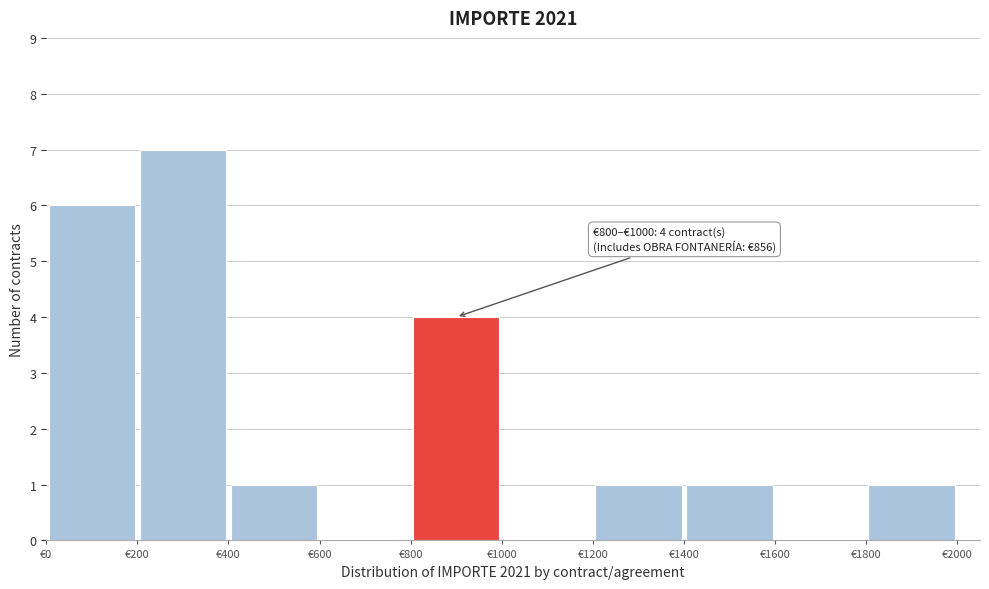

Over which range of the x-axis is the bar tallest?

200 to 400